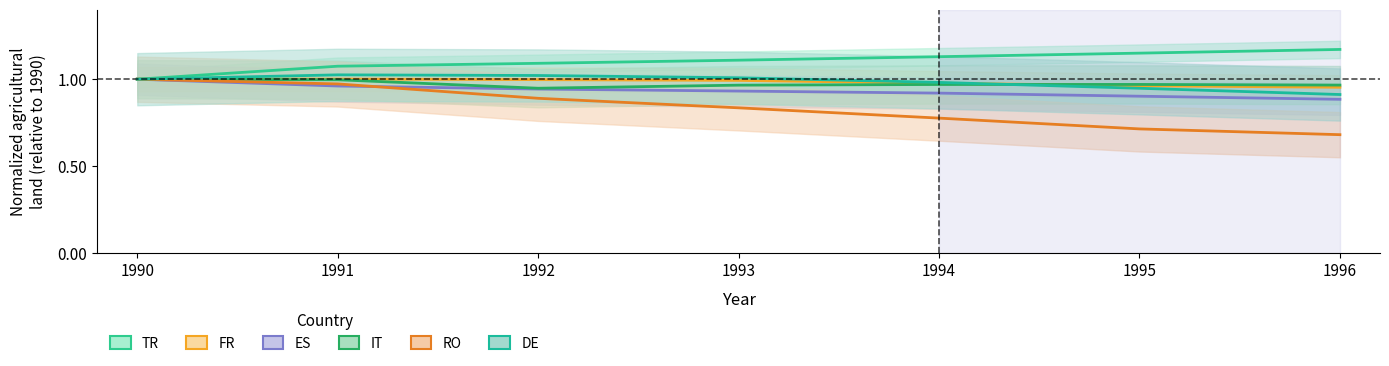

Which has a higher value, 1994 or 1996?

1996